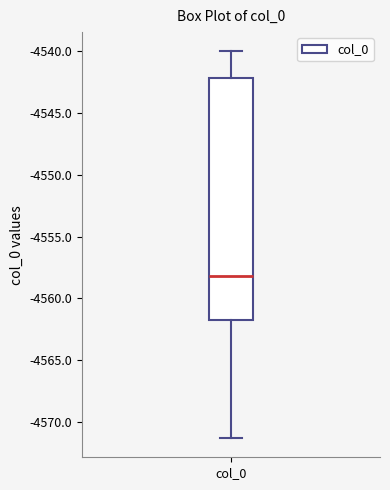

Transcribe this box plot: give where the median line is, the range the box spans, and where the two whiskers end, as read against the y-axis. The values are not printed on the chart, so give them approximately, as read against the axis.

median -4558.0, box -4561.5 to -4542.0, whiskers -4571.5 to -4540.0